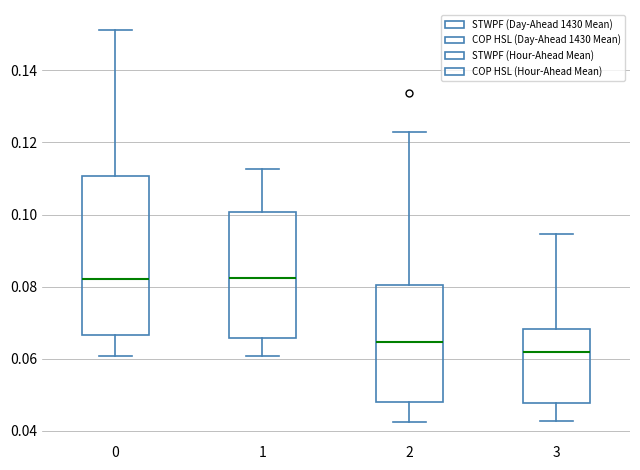

Where does the lower whisker of the box at x = 1 end on the y-axis? The values are not printed on the chart, so give them approximately, as read against the axis.

0.060